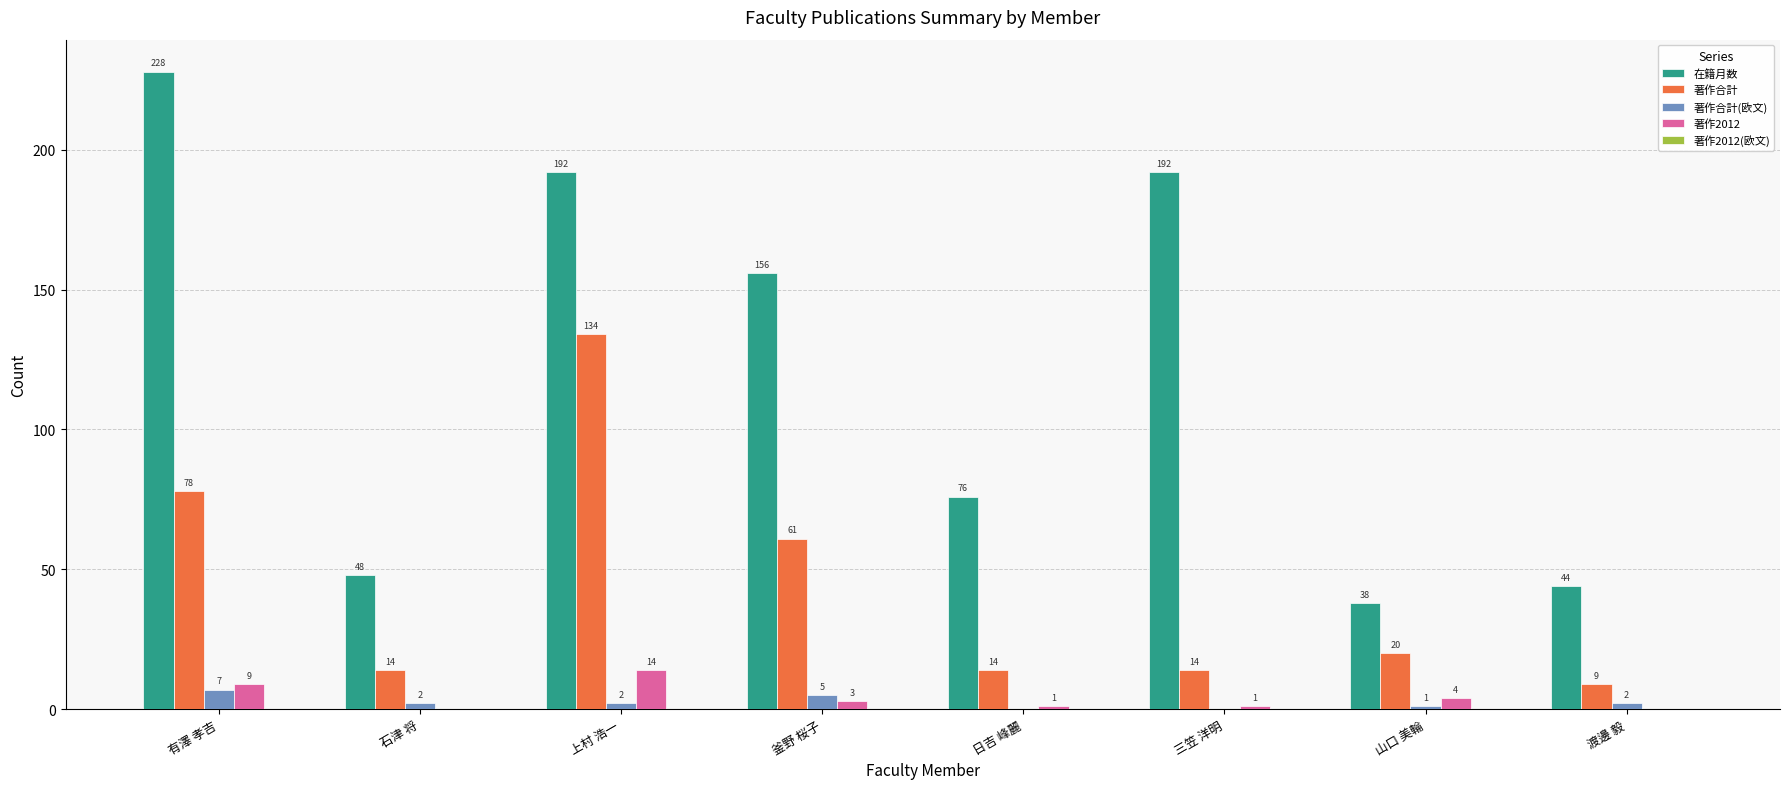

What is the maximum value shown in the chart?

228